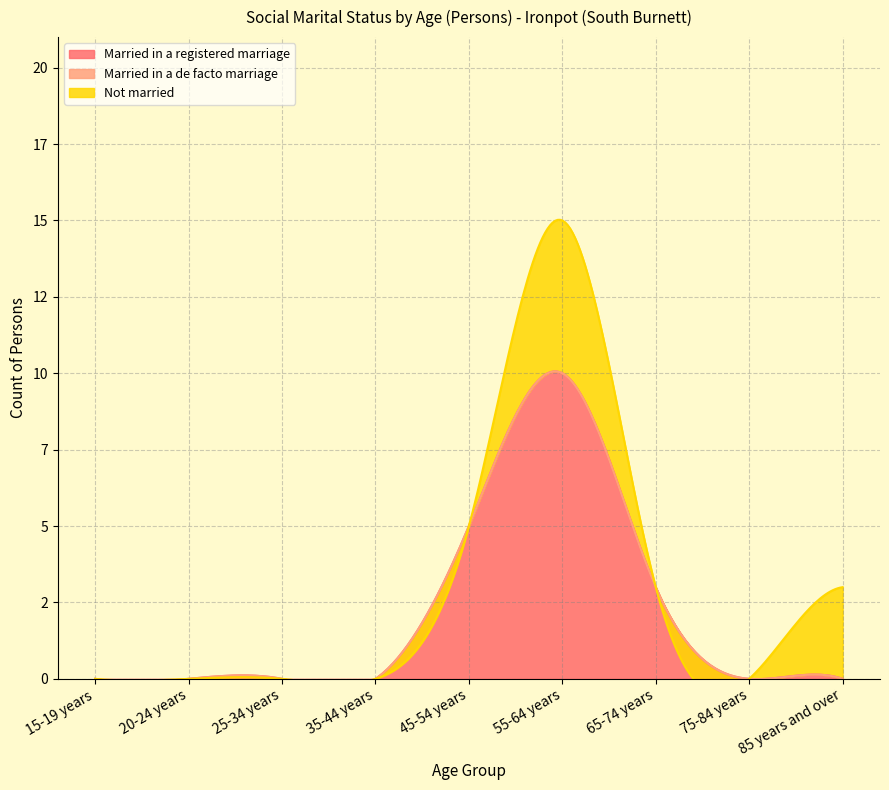

Rank the series by their average value, from lowest to highest.

Married in a de facto marriage, Not married, Married in a registered marriage